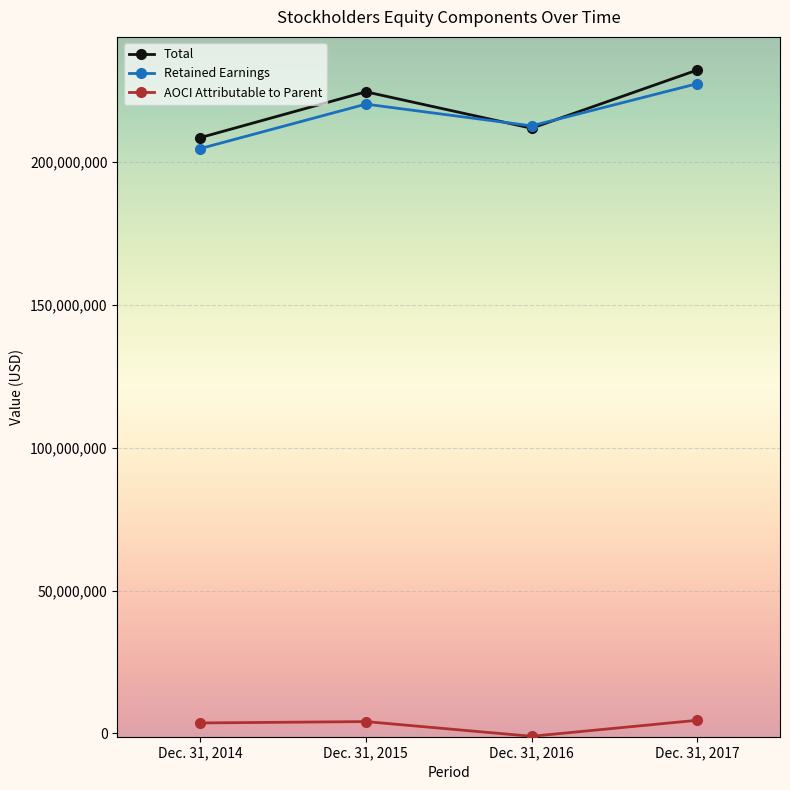

Is the value of Total at Dec. 31, 2016 greater than the value of Retained Earnings at Dec. 31, 2015?

No